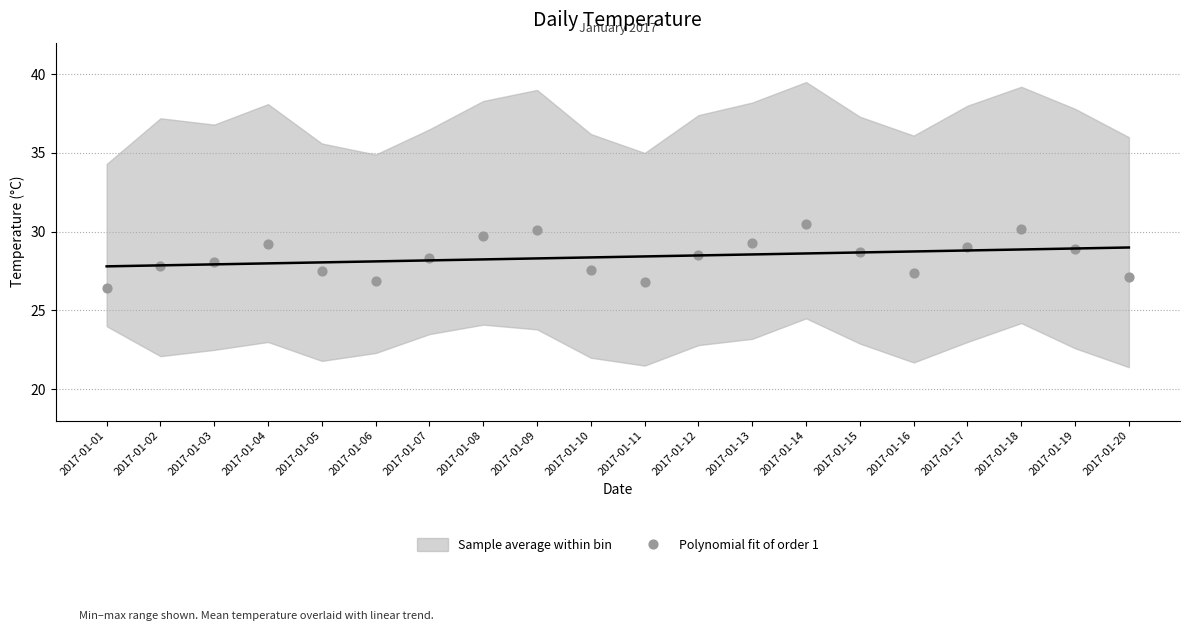

What is the range of Y values (max minus min)?

4.1